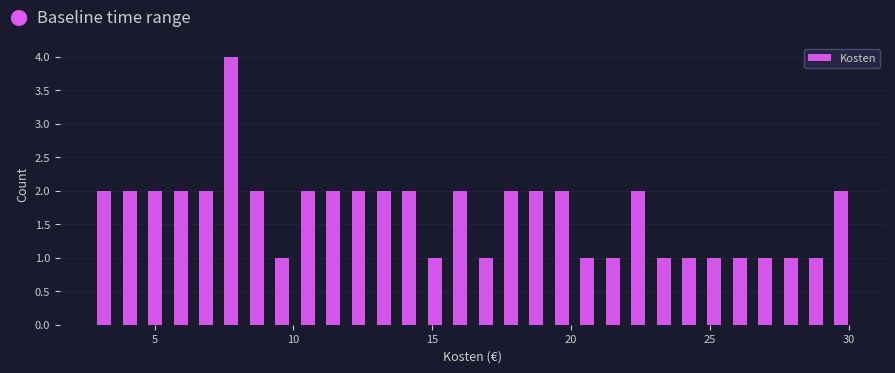

Around what value on the x-axis is the tallest bar? Give the approximate position of its centre, as read against the axis.

8.0